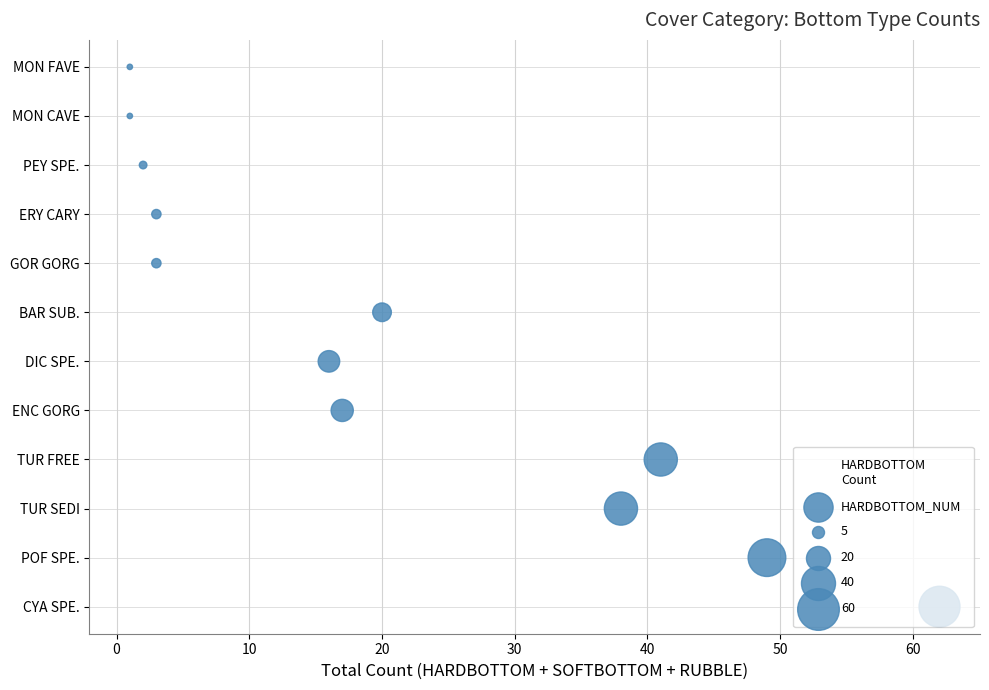

Approximately how many times larger is the value at 10 compared to 40?

0.4